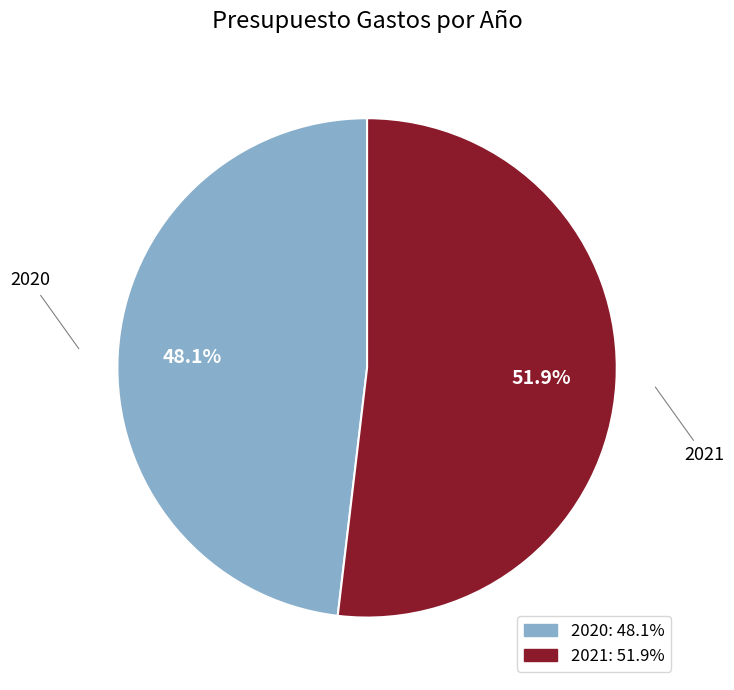

Combined, what portion of the pie is 2021 and 2020?

100.0%